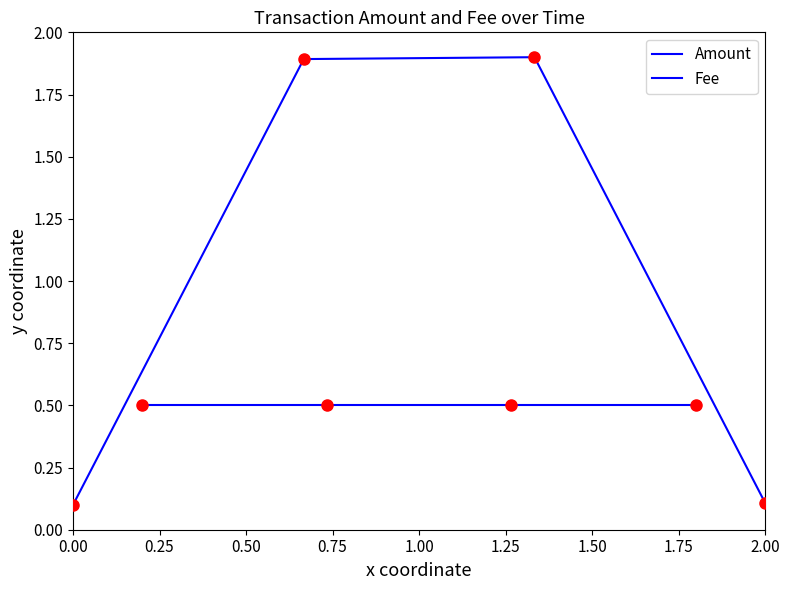

Is it true that Fee equals 0.3 at 0.00?

False